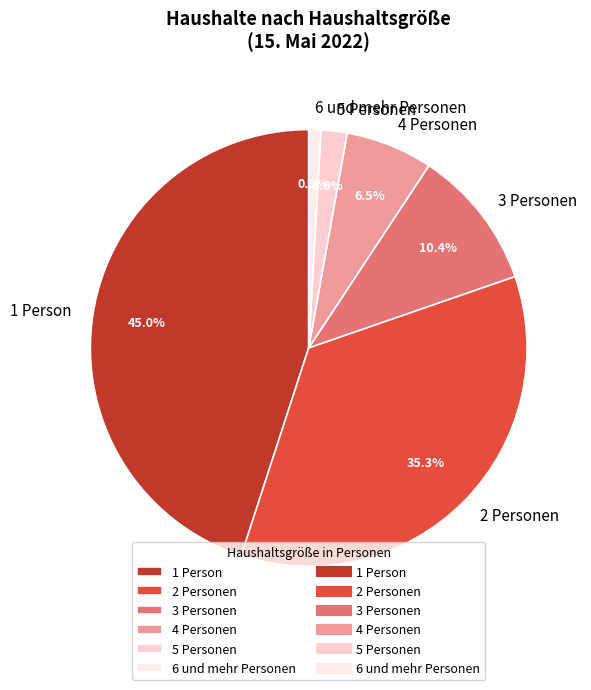

Combined, what portion of the pie is 2 Personen and 4 Personen?

41.8%